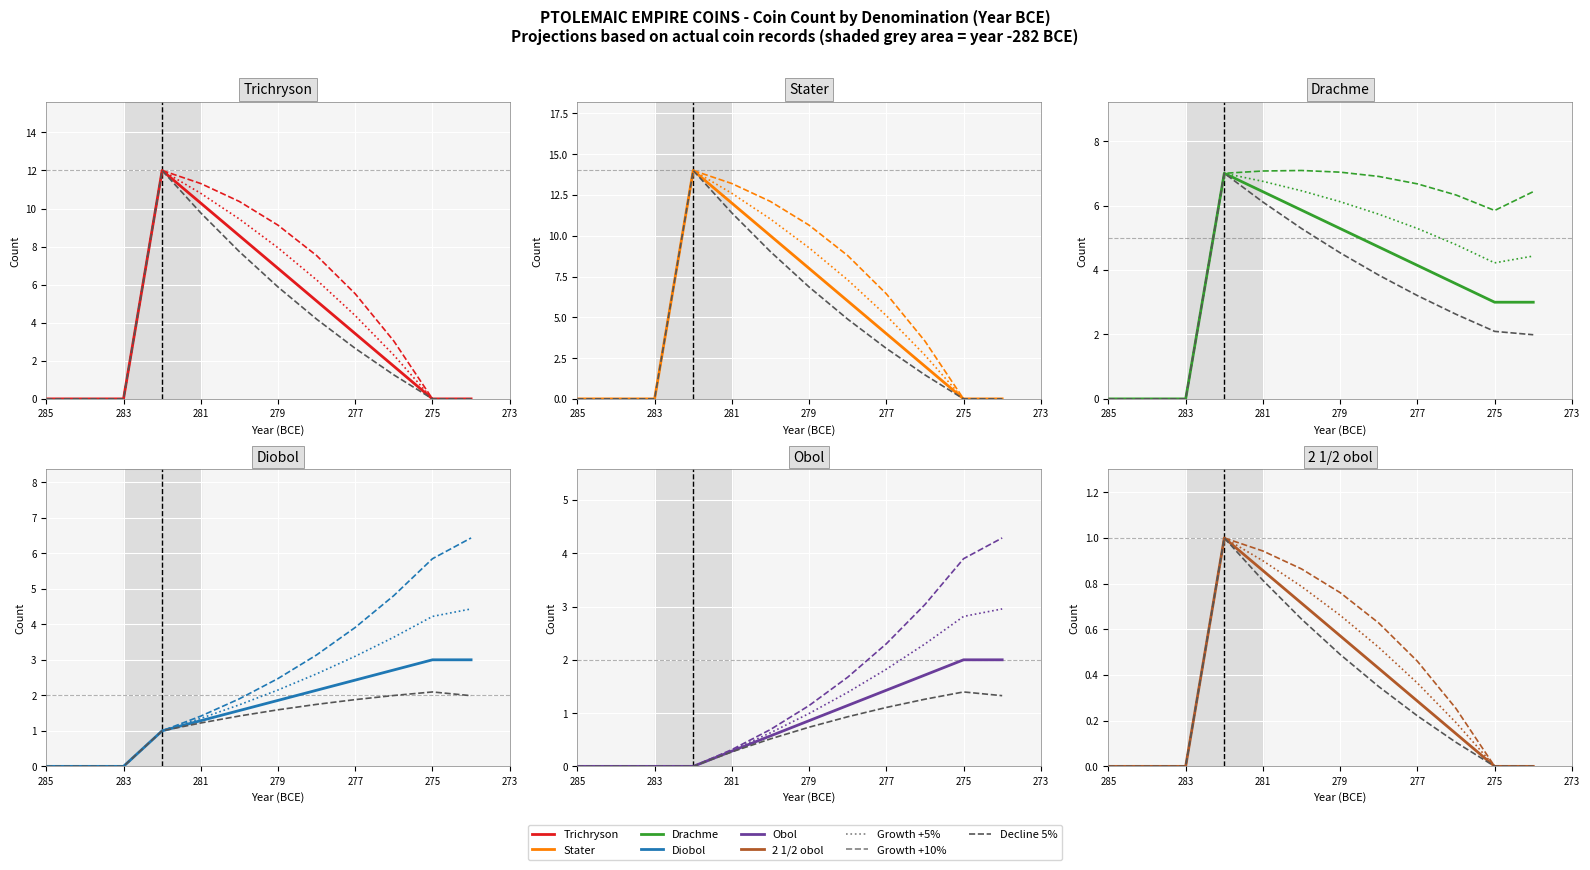

Rank the series by their maximum value, from lowest to highest.

2 1/2 obol, Obol, Diobol, Drachme, Trichryson, Stater